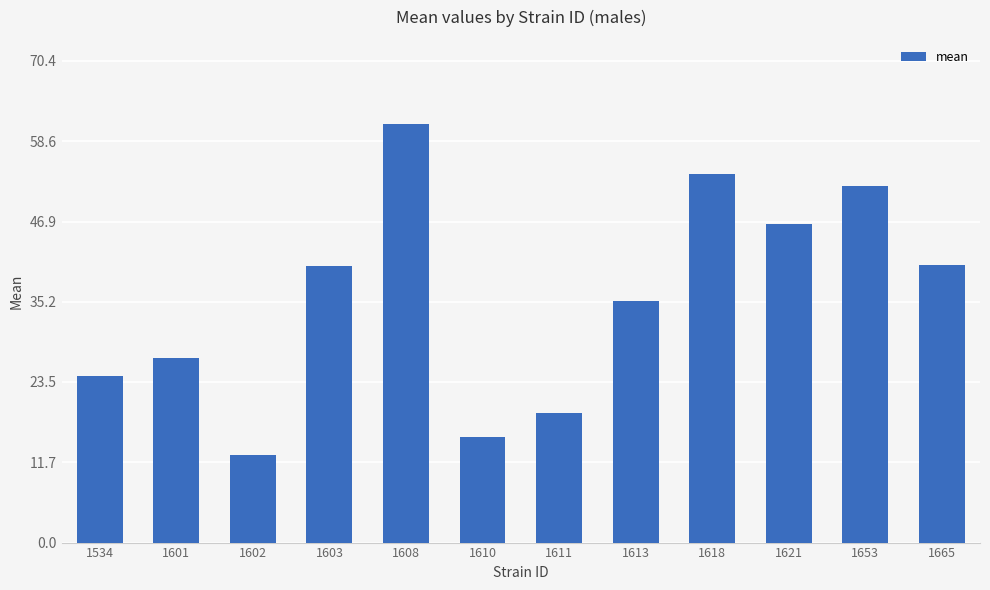

What is the minimum value shown in the chart?

12.8